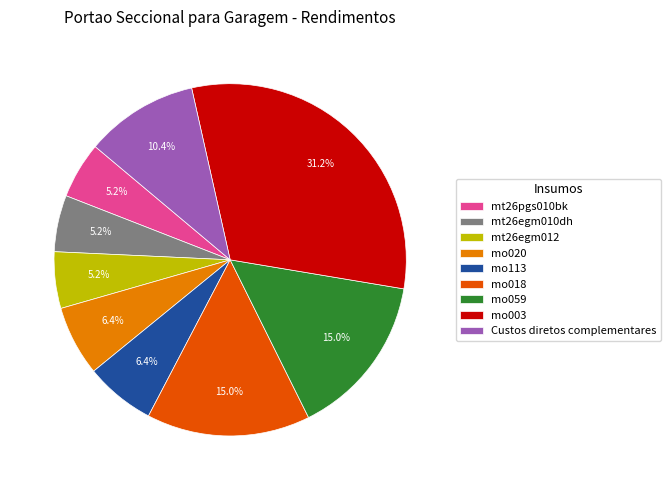

How many segments does this pie chart have?

9